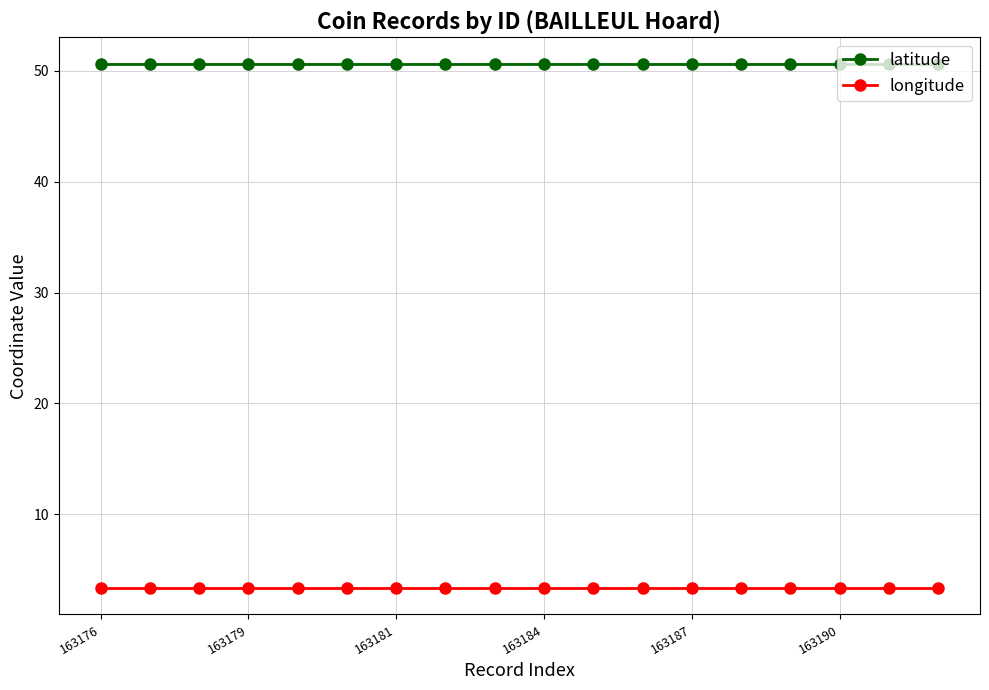

What are all the series names shown in the legend?

latitude, longitude